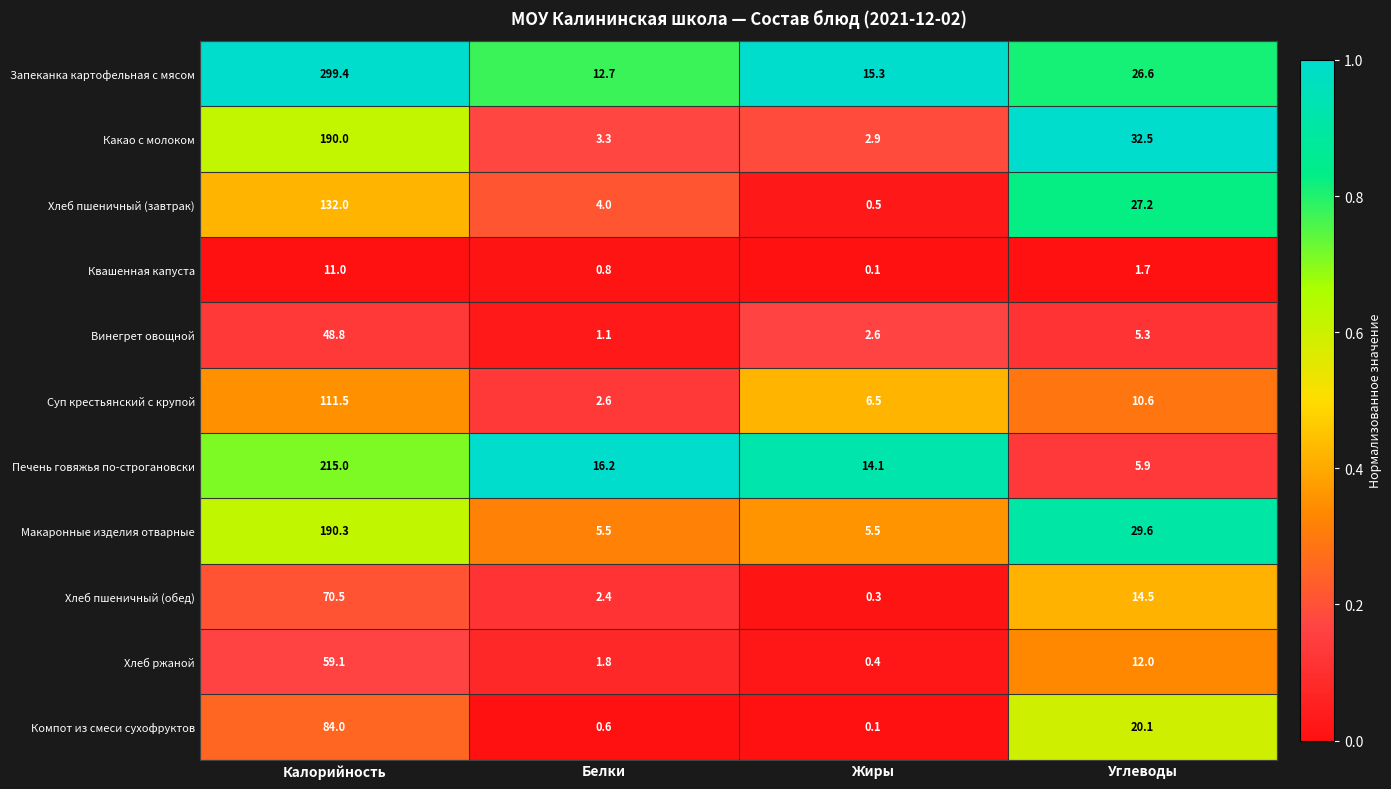

Read the Квашенная капуста value at Углеводы.

1.7